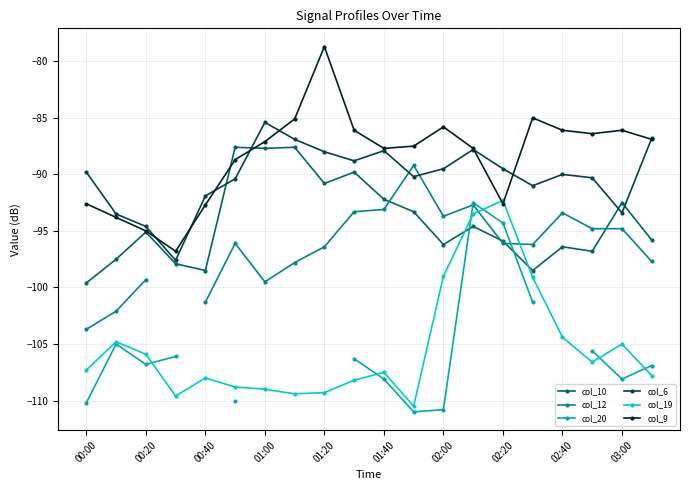

What value does the col_19 series have at 02:40?

-104.4